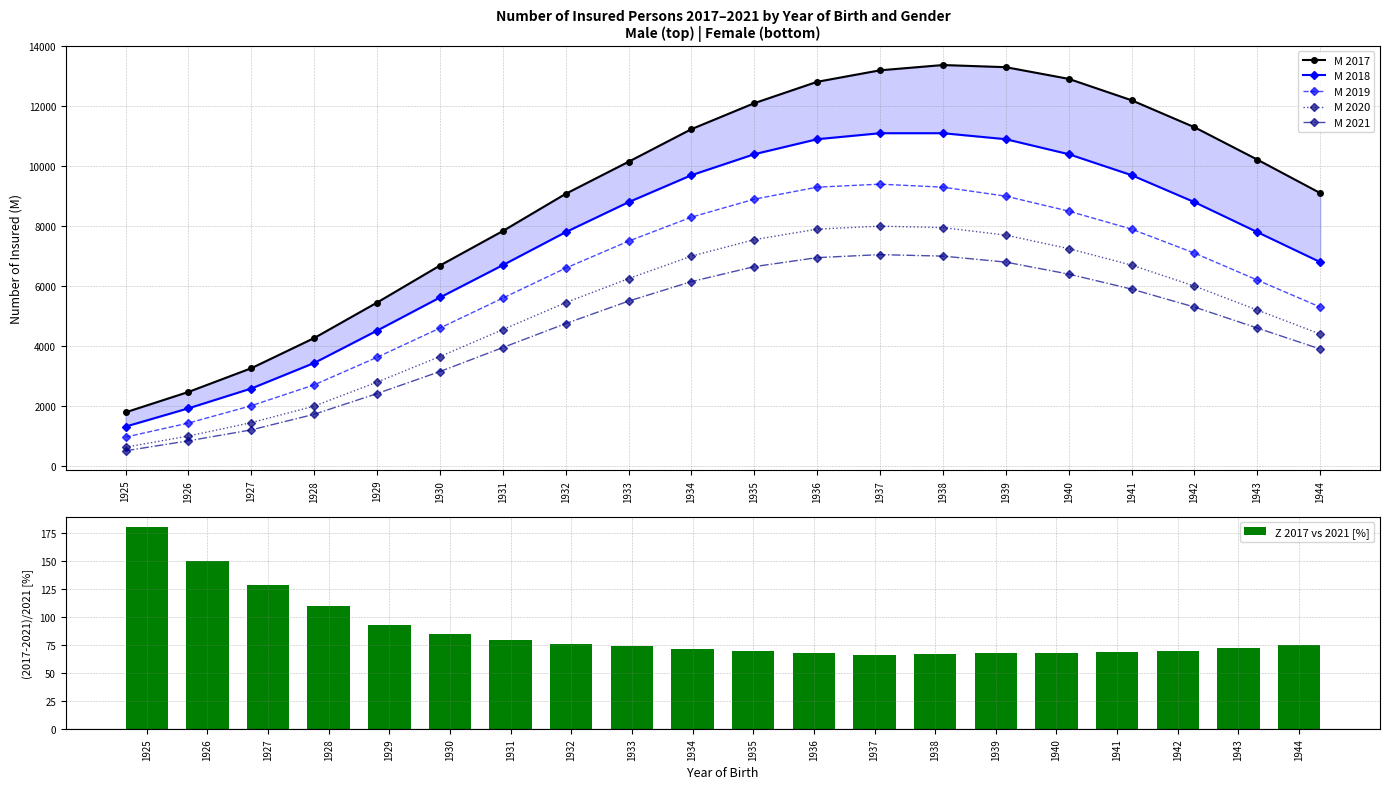

What is the total value across all series at 1926?

7812.1